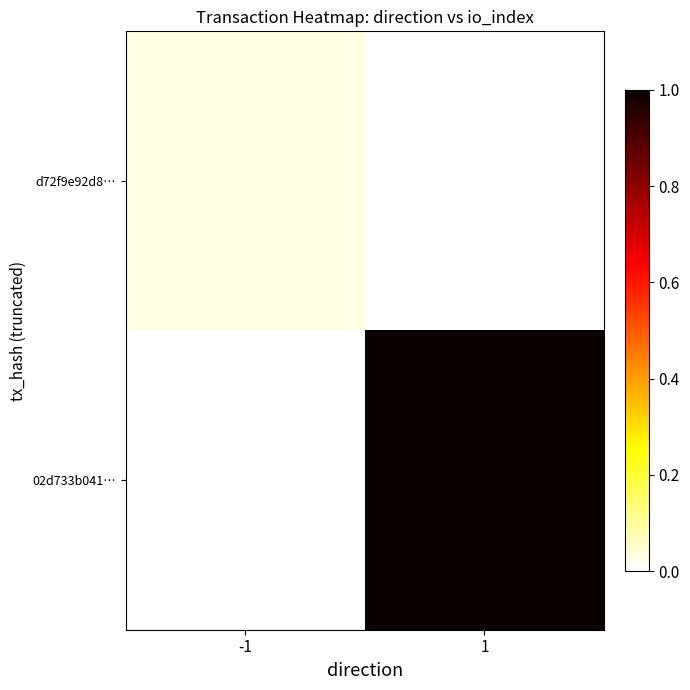

Which series changed the most between -1 and 1?

02d733b041…